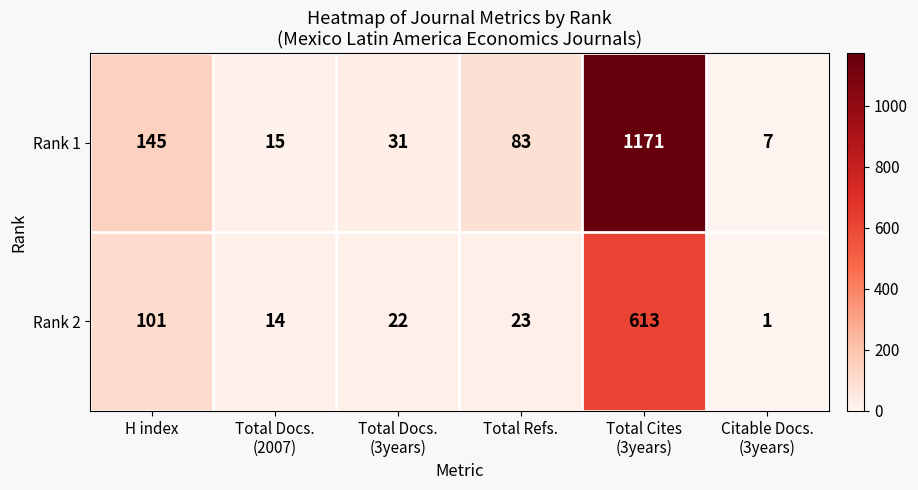

What is the difference between the maximum and minimum values in the Rank 2 series?

612